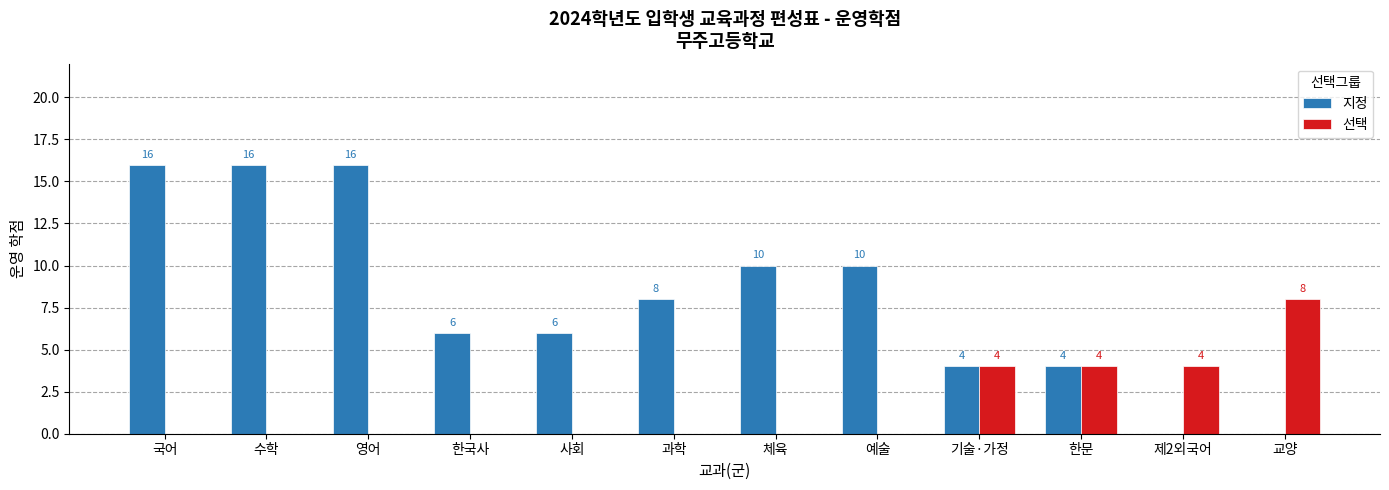

Where does the 지정 series first go above 8?

국어